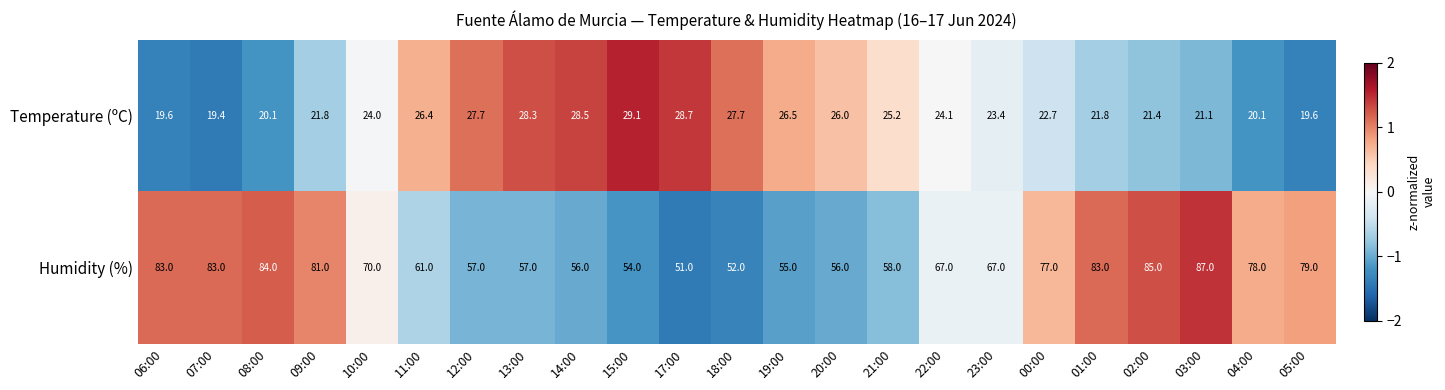

How many data points in Temperature (ºC) are less than 24?

11